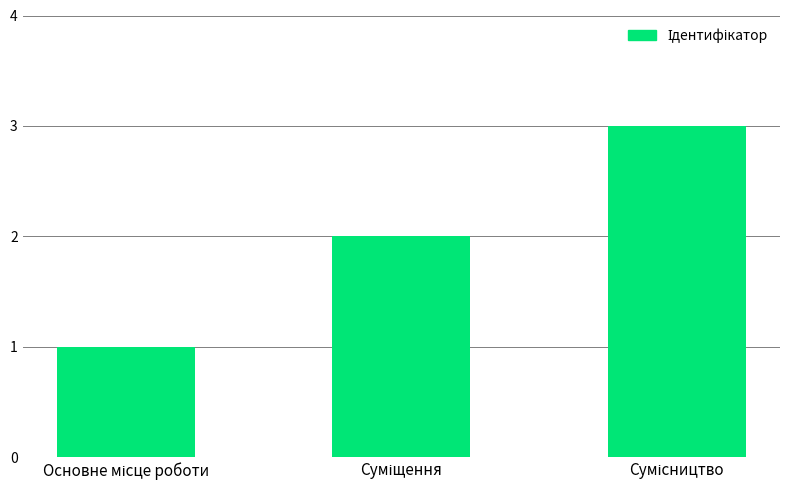

What is the greatest value displayed?

3